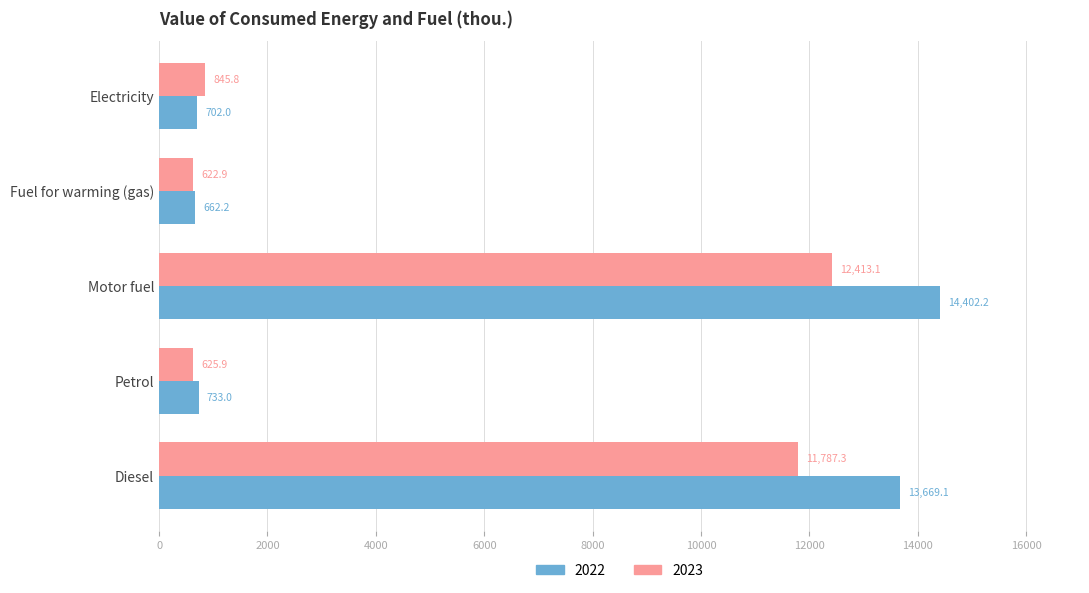

What is the sum of the 2023 values at Fuel for warming (gas) and Motor fuel?

13036.1